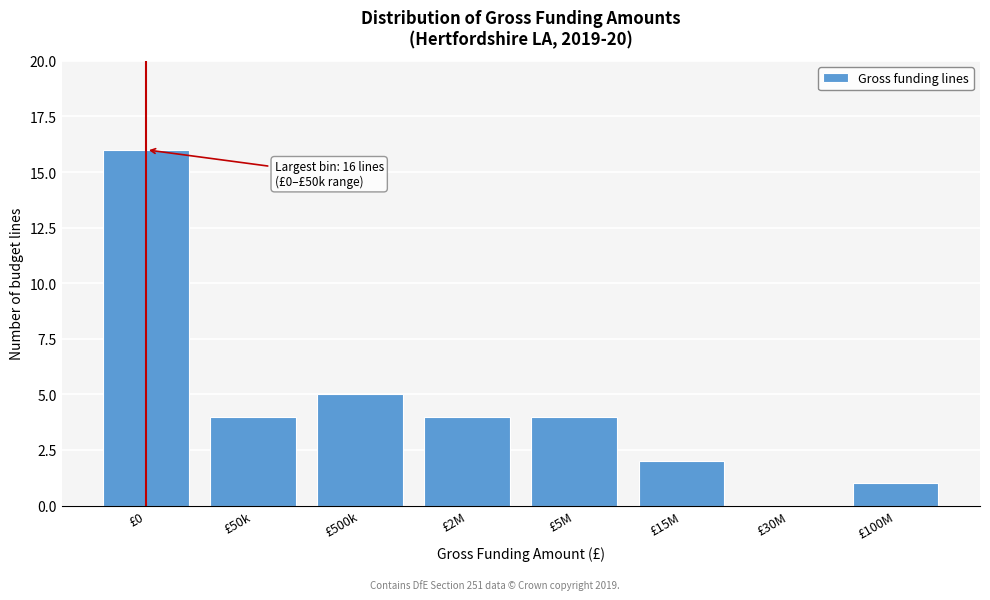

Reading right to left, extract all data points from this chart.

£100M=1	£30M=0	£15M=2	£5M=4	£2M=4	£500k=5	£50k=4	£0=16